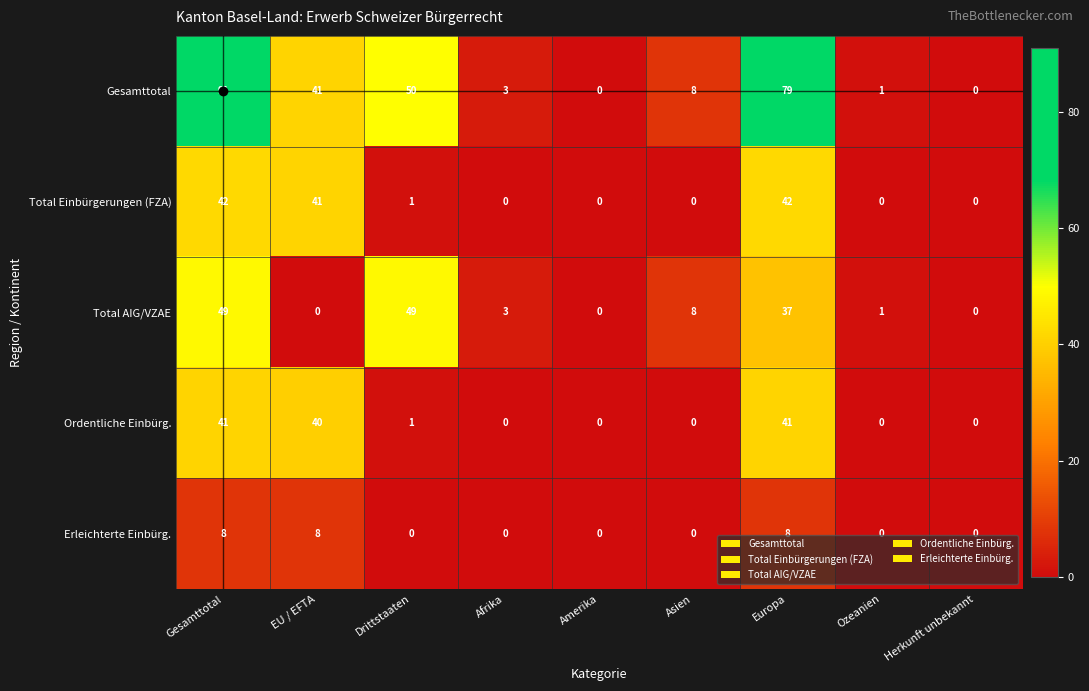

Between Asien and Europa, which series saw the biggest shift?

Gesamttotal